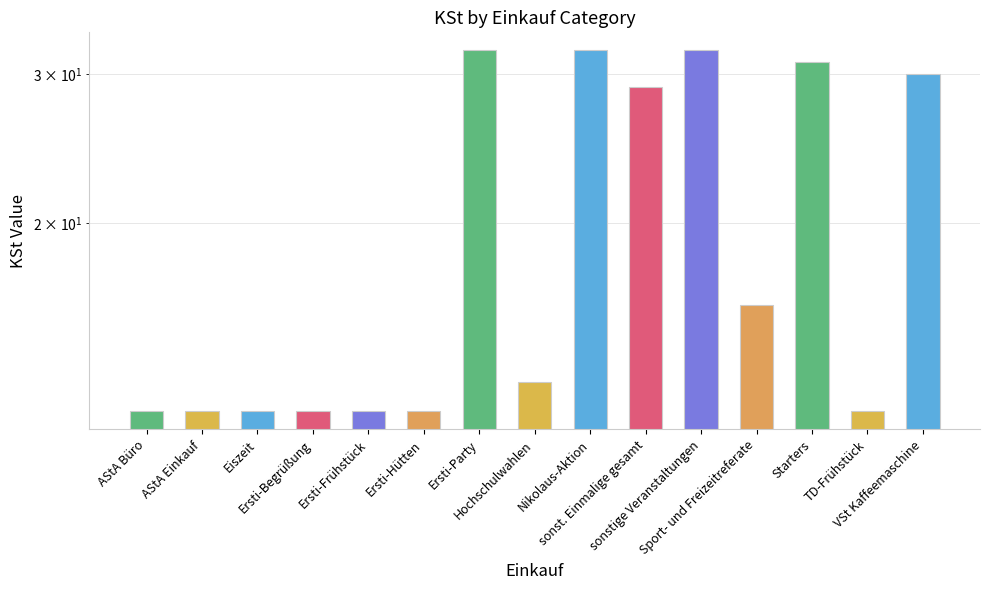

Rank the categories by value from highest to lowest.

Ersti-Party, Nikolaus-Aktion, sonstige Veranstaltungen, Starters, VSt Kaffeemaschine, sonst. Einmalige gesamt, Sport- und Freizeitreferate, Hochschulwahlen, AStA Büro, AStA Einkauf, Eiszeit, Ersti-Begrüßung, Ersti-Frühstück, Ersti-Hütten, TD-Frühstück